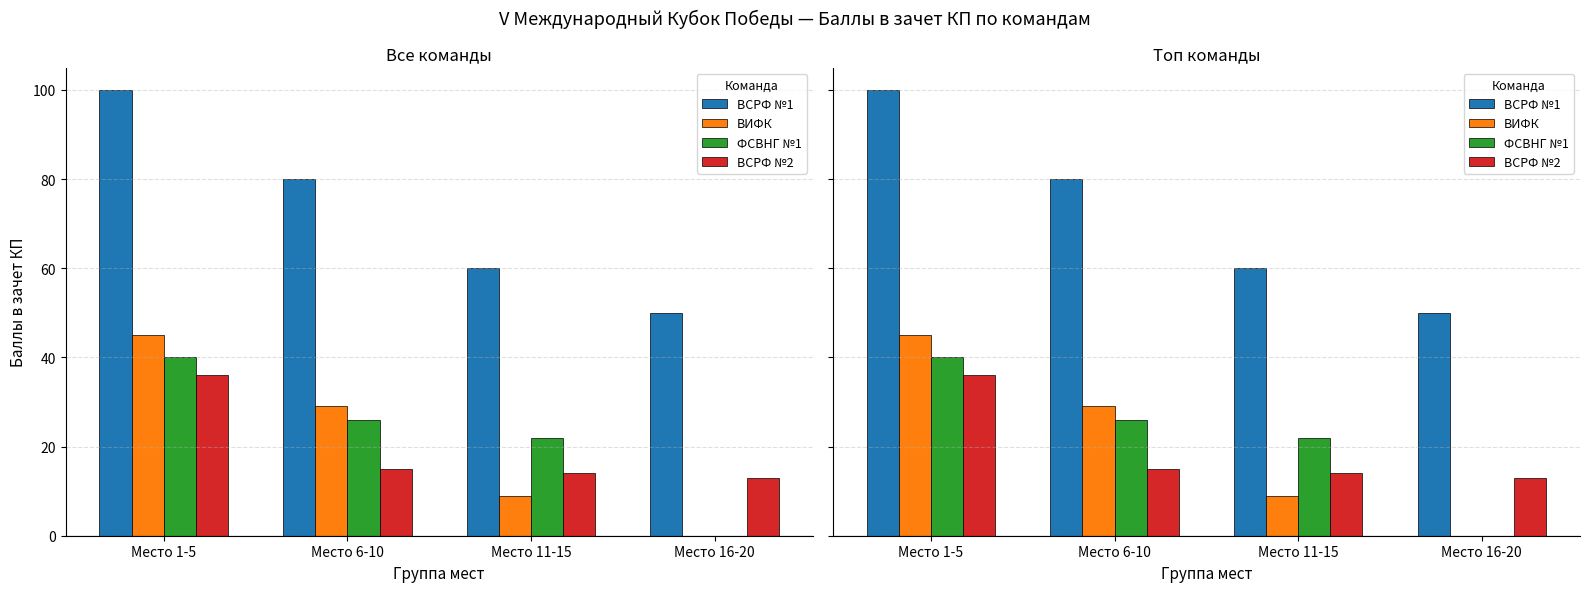

What is the total value across all series at Место 6-10?

150